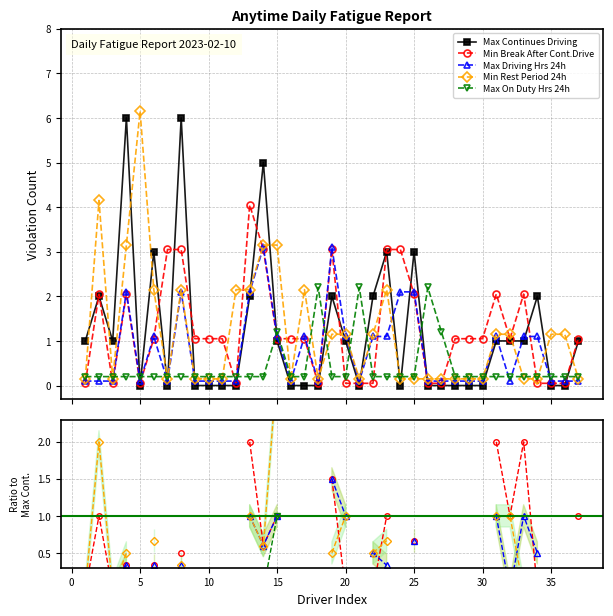

True or false: Max Driving Hrs 24h has a value of 0.6 at 30.

False